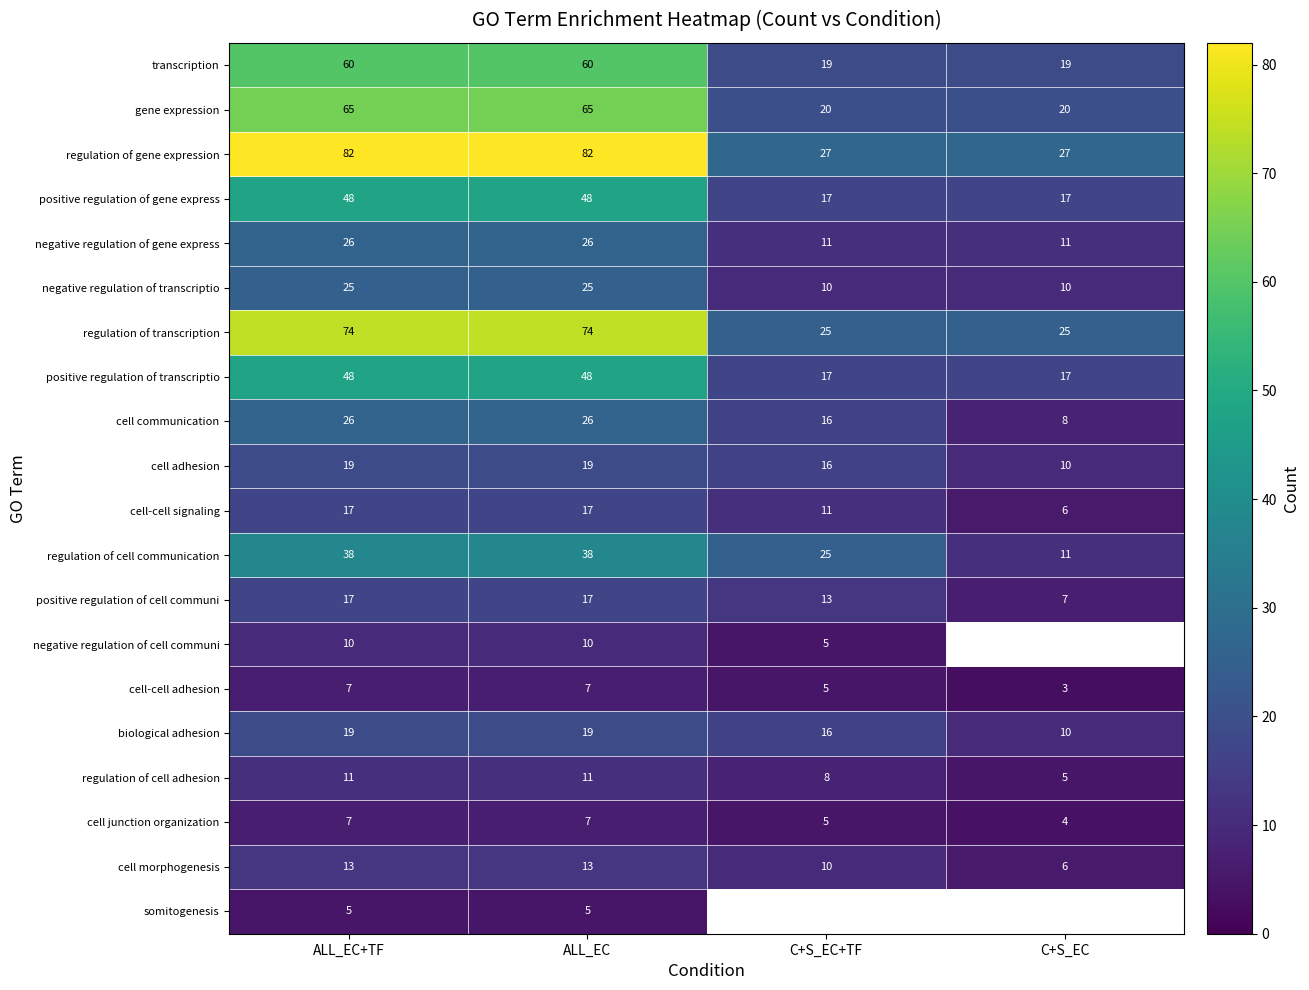

What is the difference between the negative regulation of cell communi values at ALL_EC and C+S_EC+TF?

5